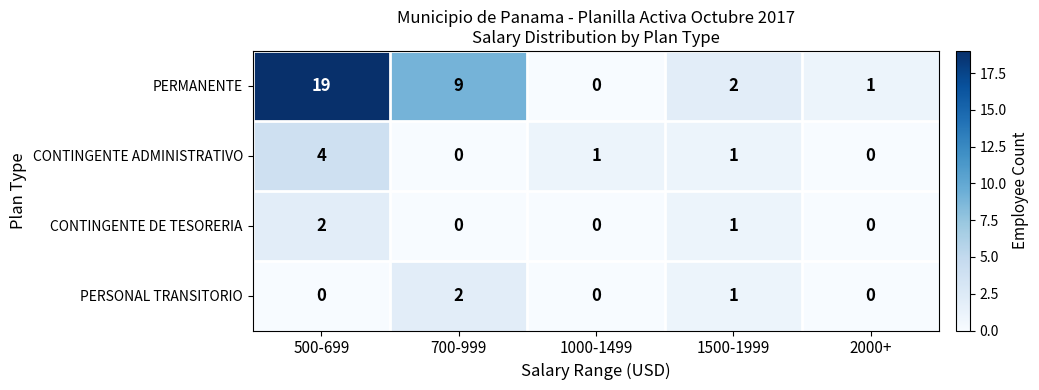

What is the difference between the maximum and minimum values in the PERMANENTE series?

19